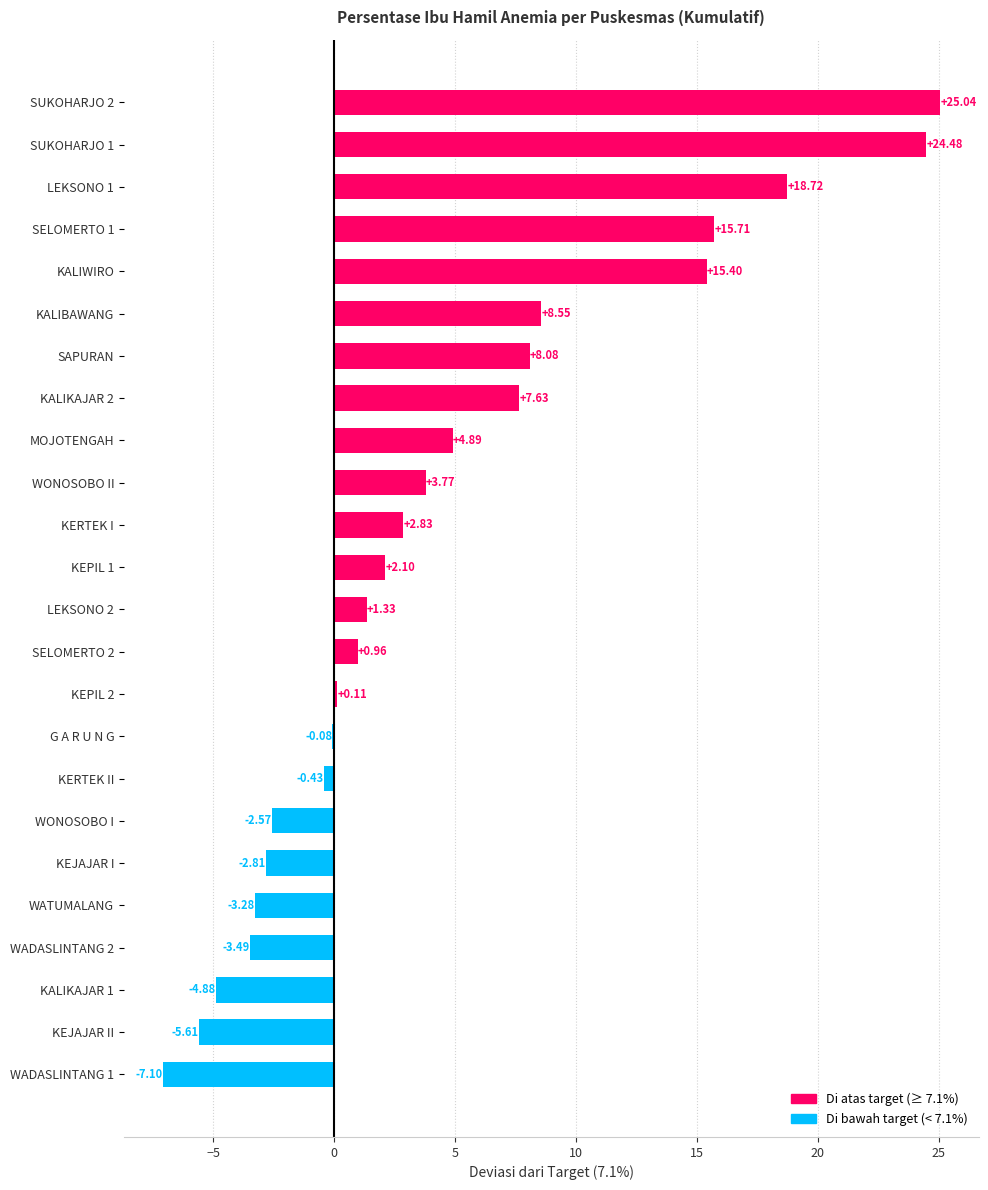

At which label is the value closest to 8?

SAPURAN